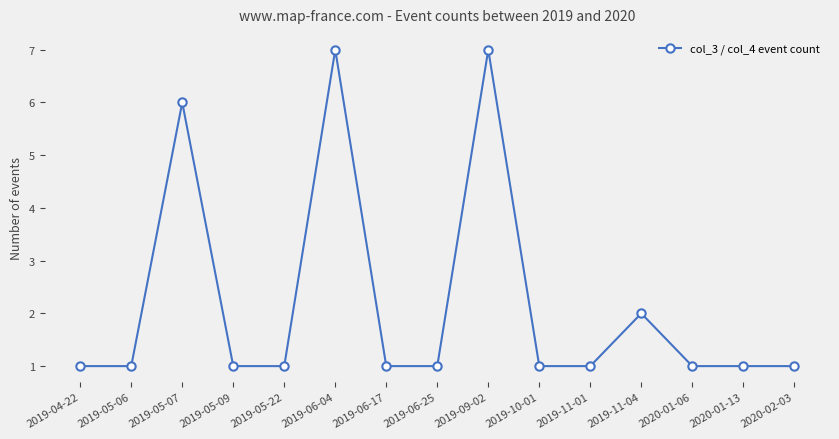

How many series are shown in this chart?

1